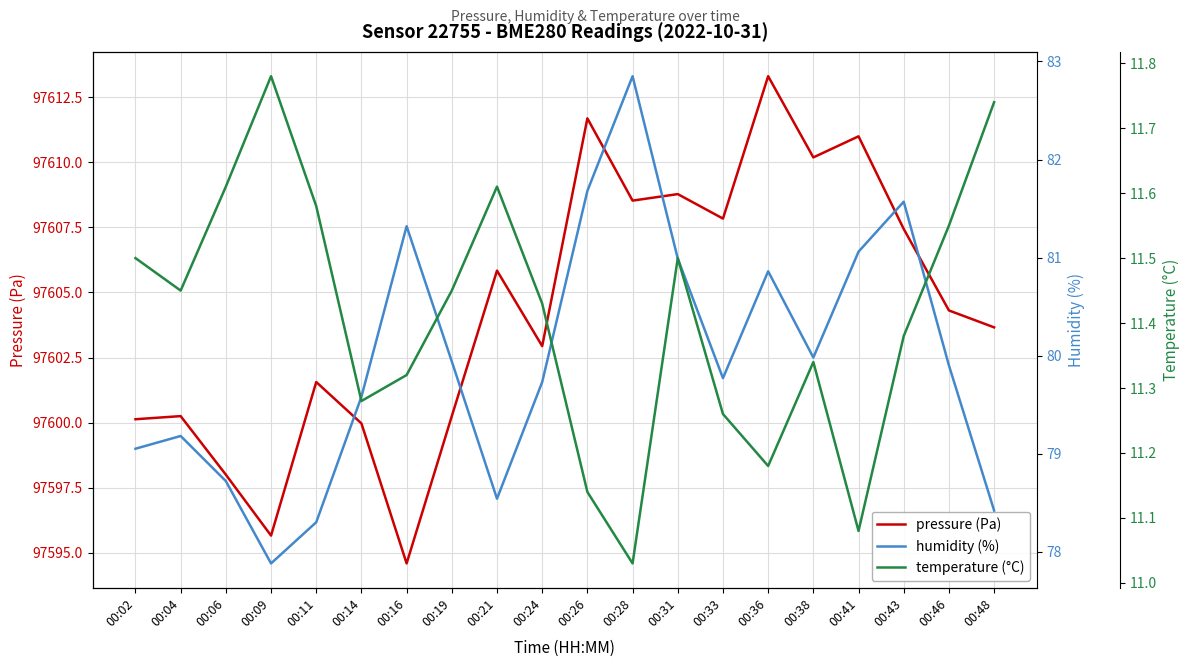

In temperature (°C), how many points are lower than both neighbors (excluding endpoints)?

5